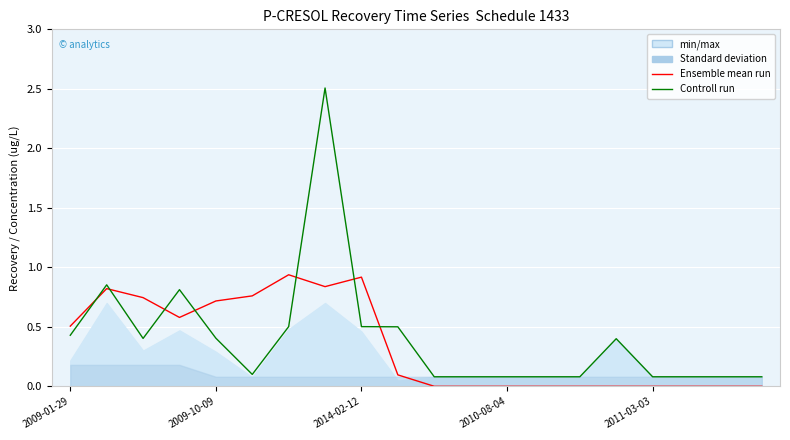

In Controll run, how many points are higher than both neighbors (excluding endpoints)?

4